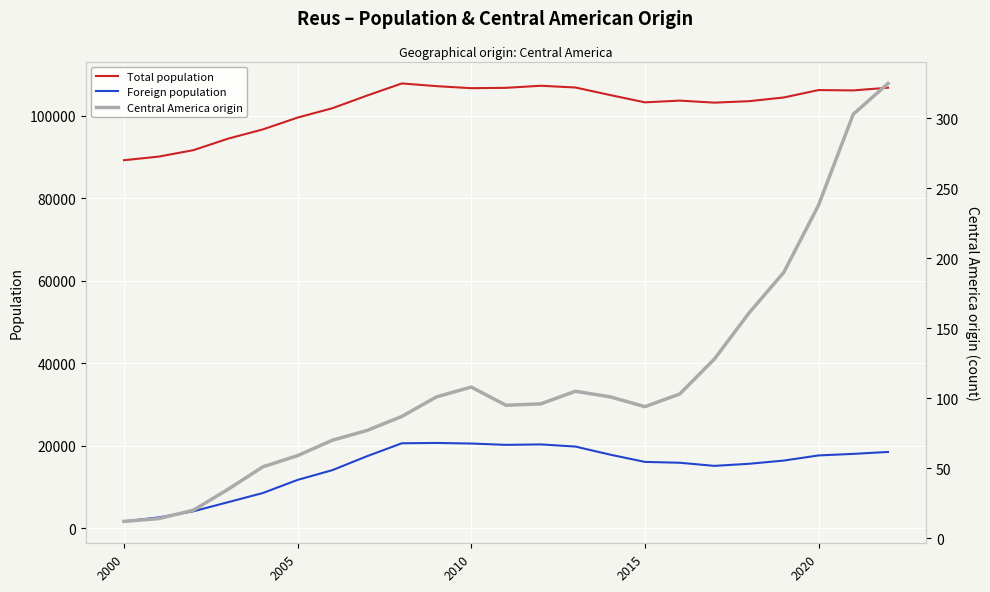

At 7, list the series in order from largest to smallest.

Total population, Foreign population, Central America origin